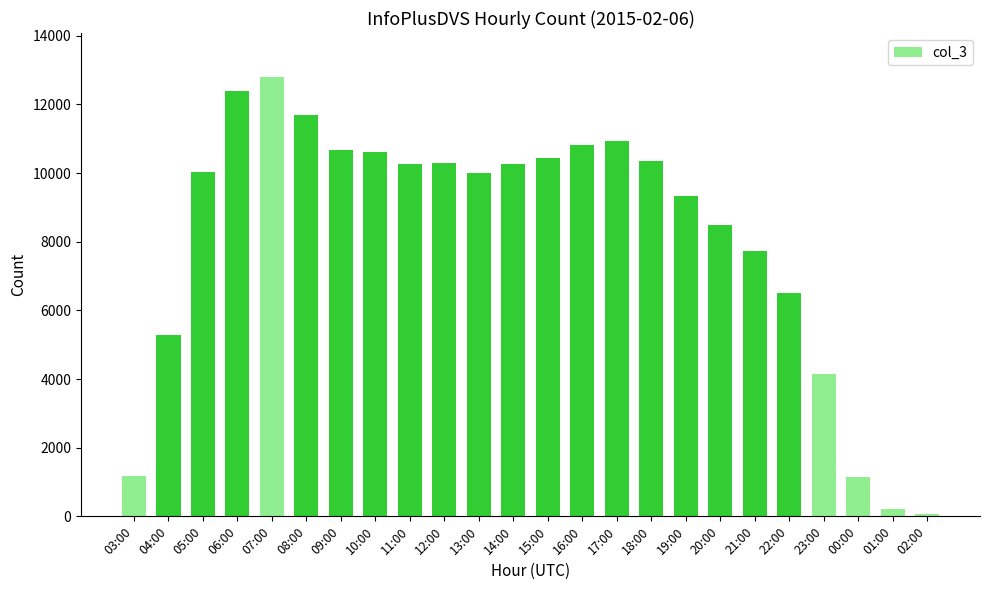

What is the greatest value displayed?

12798